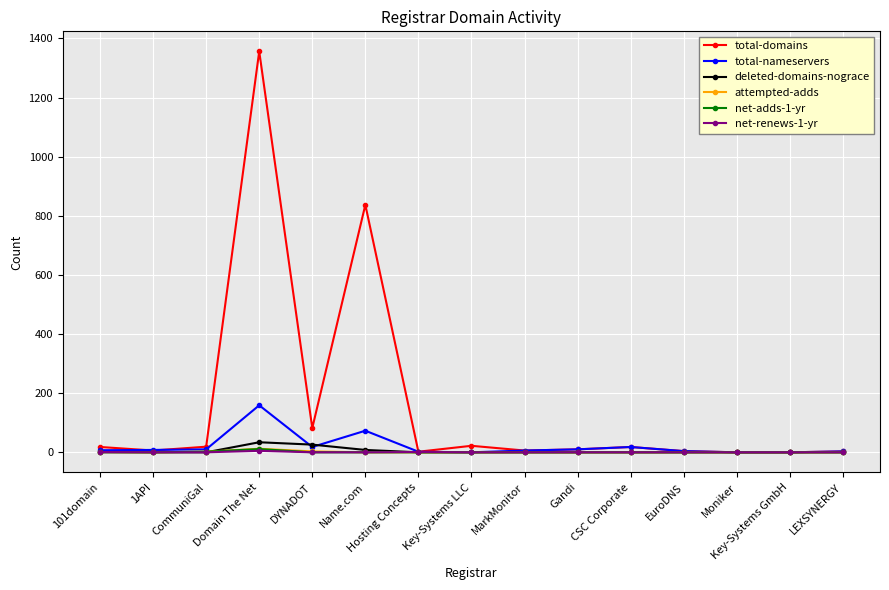

Is this an area chart (filled region under the line)?

No